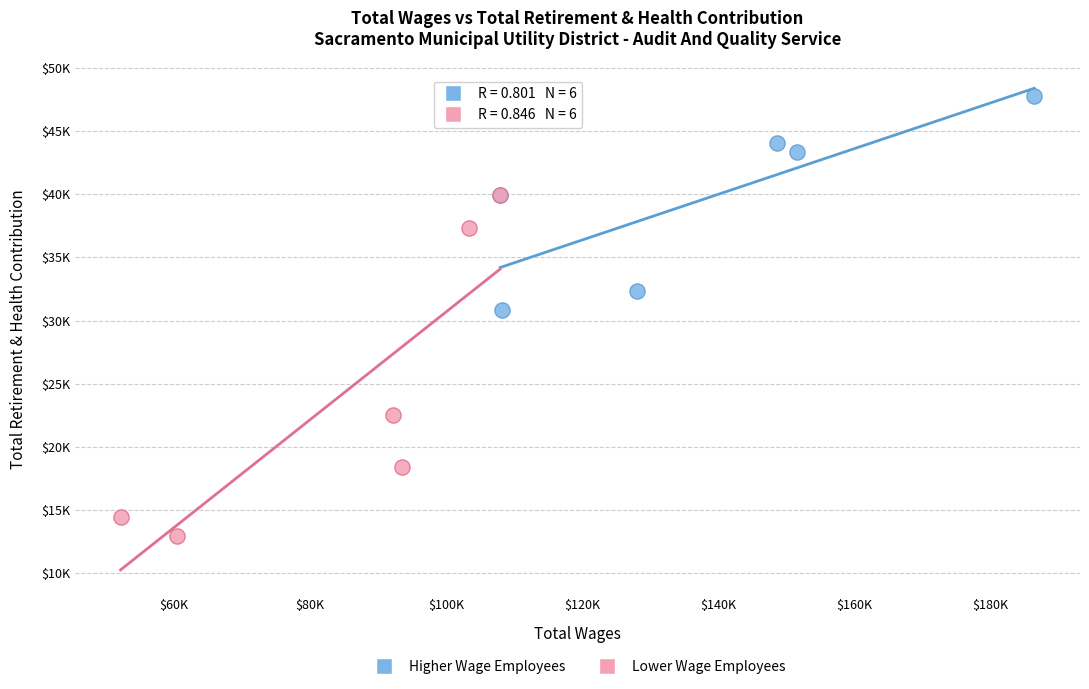

What are all the series names shown in the legend?

Higher Wage Employees, Lower Wage Employees